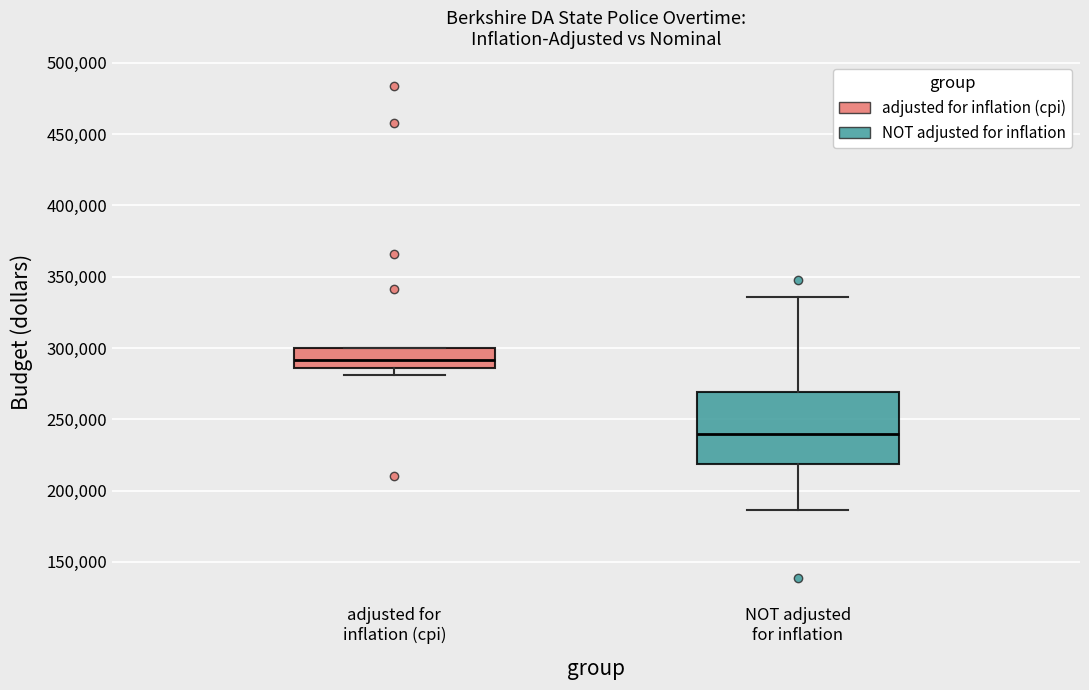

Reading left to right, read every box against the y-axis: the position of its median line, the range the box covers, and the ends of its whiskers. The values are not printed on the chart, so give them approximately, as read against the axis.

adjusted for inflation (cpi): median 290000, box 285000 to 300000, whiskers 280000 to 300000
NOT adjusted for inflation: median 240000, box 220000 to 270000, whiskers 185000 to 335000